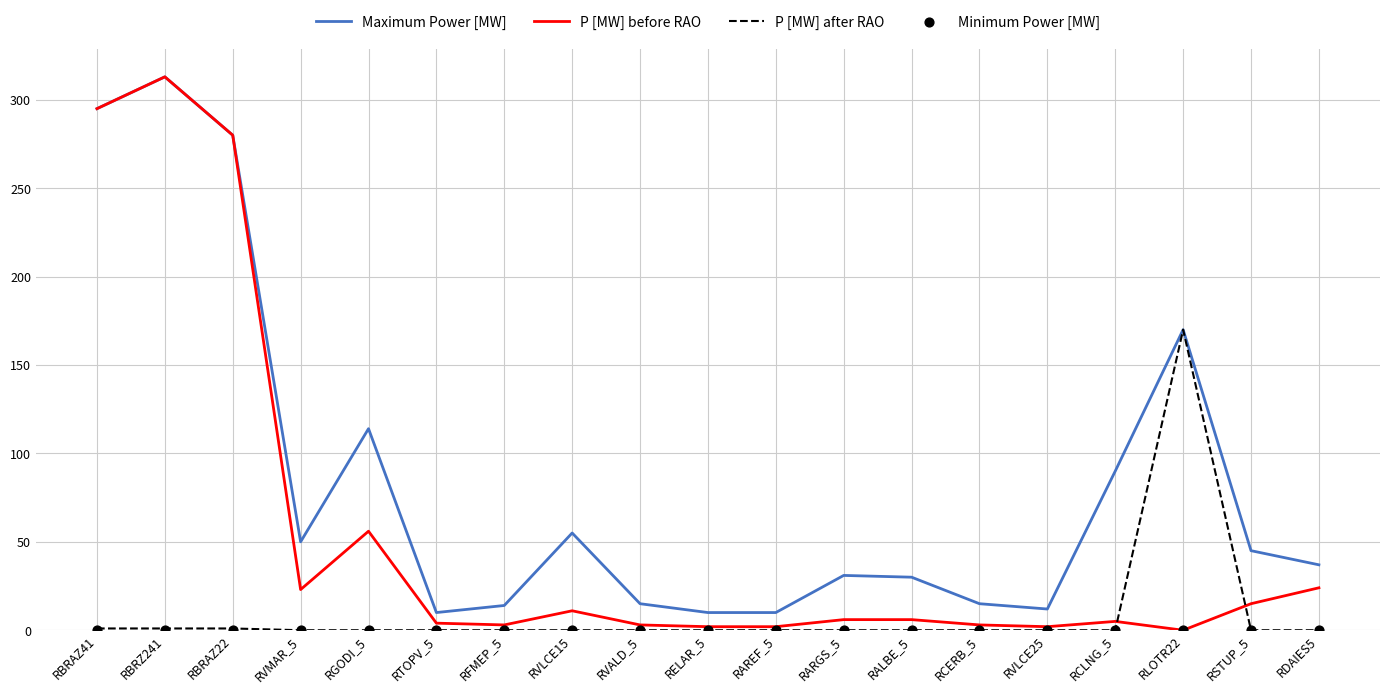

Which series reaches the maximum Y coordinate?

Maximum Power [MW]